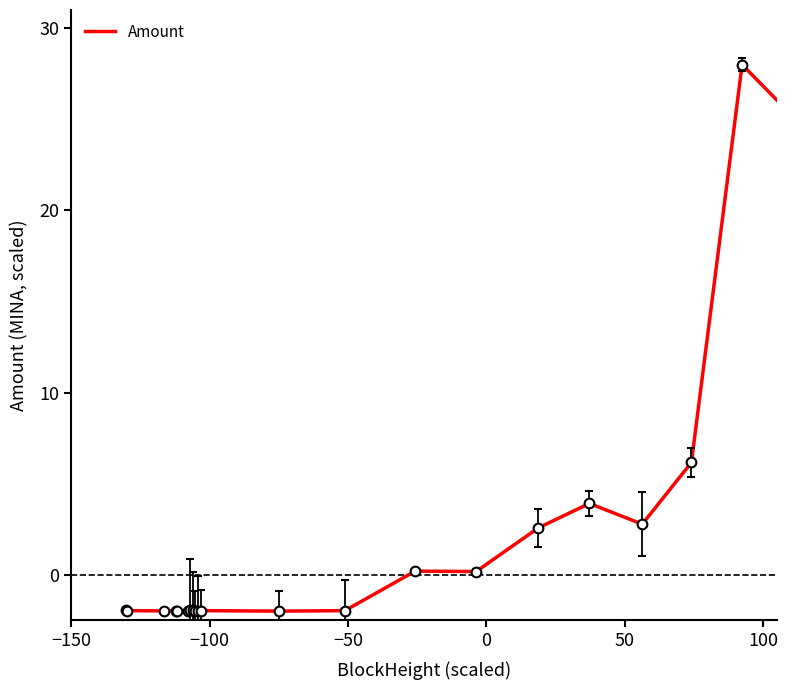

What is the difference between the maximum and minimum values?

30.0